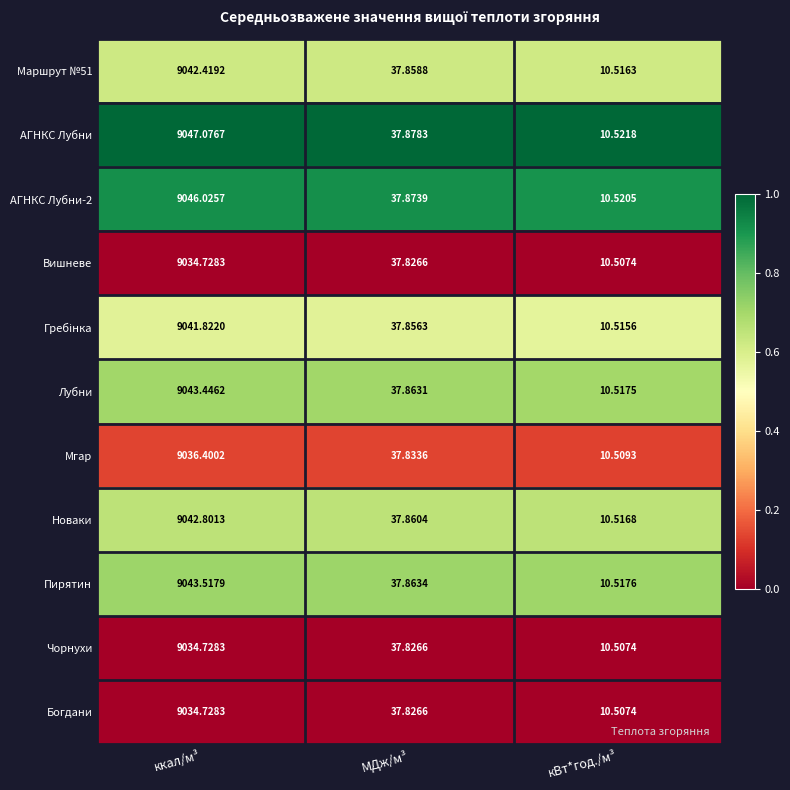

List the labels in order of Чорнухи value, largest first.

ккал/м³, МДж/м³, кВт*год./м³